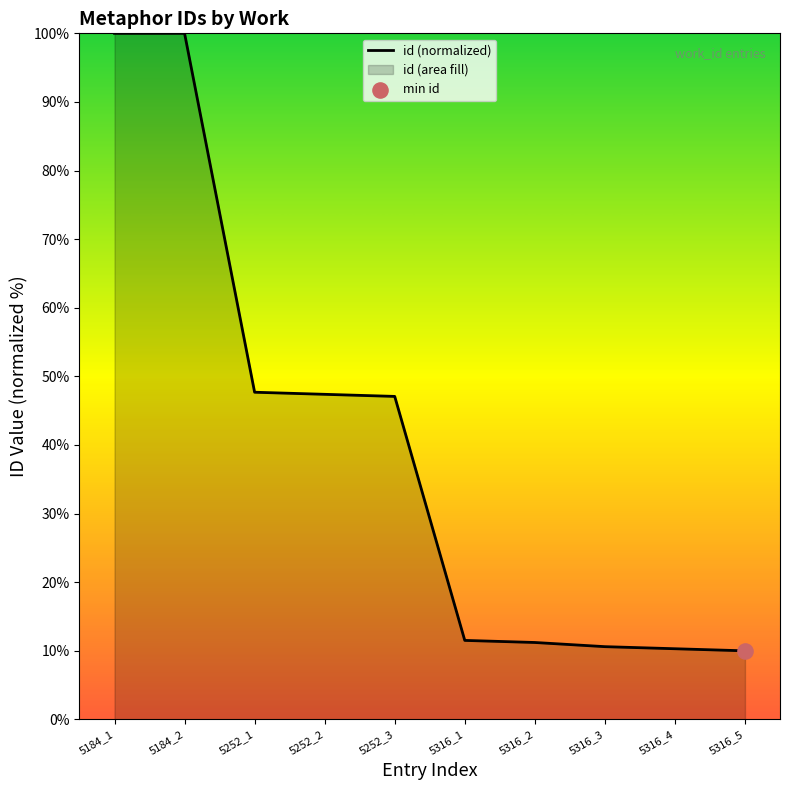

What is the change in value from 5252_2 to 5316_1?

-35.9